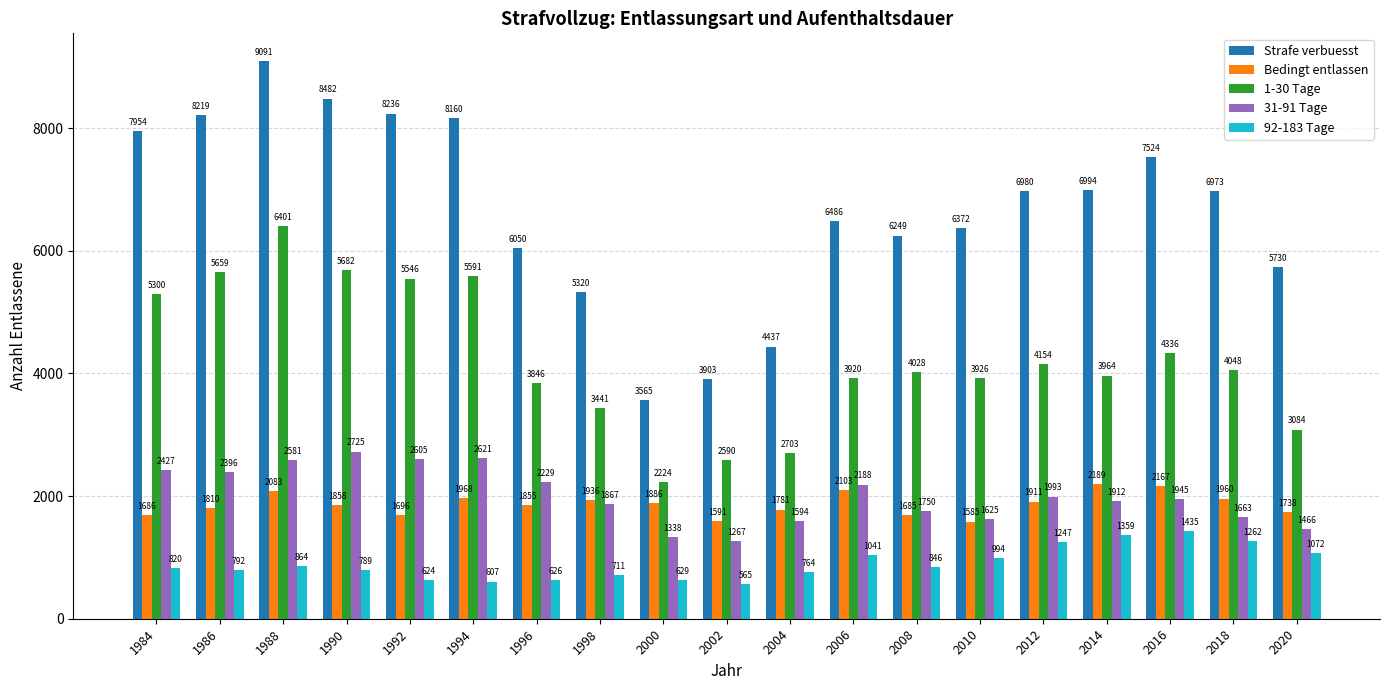

Which series has the largest range (max minus min)?

Strafe verbuesst